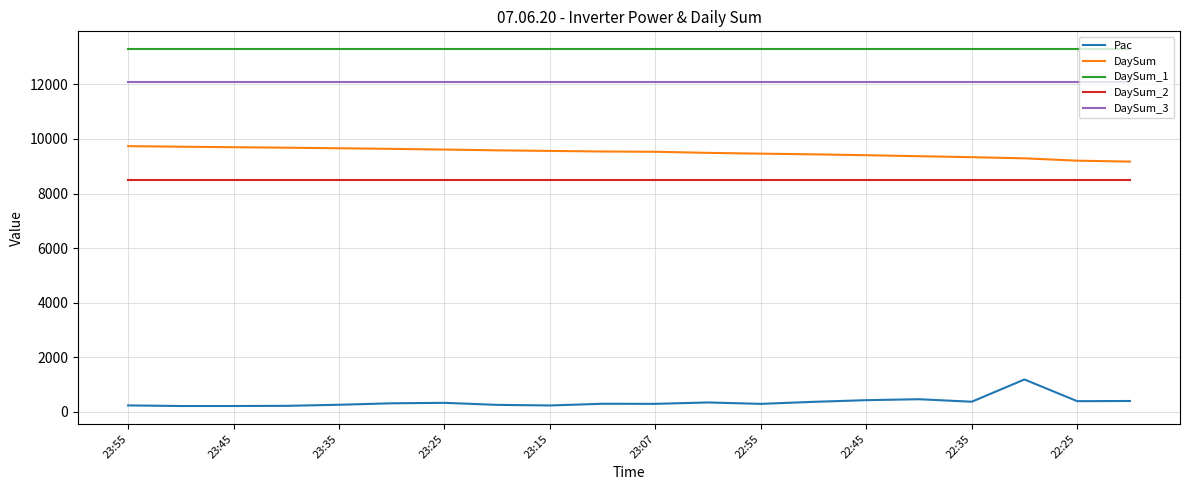

True or false: Pac and DaySum_3 cross at least once.

False